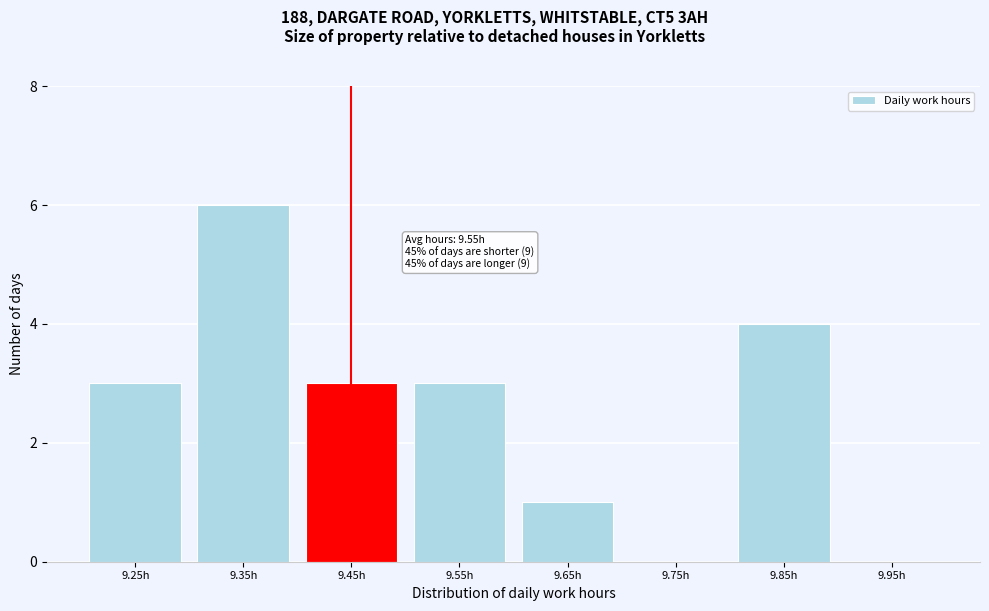

Reading left to right, transcribe all the data shown in this chart.

9.25h=3	9.35h=6	9.45h=3	9.55h=3	9.65h=1	9.75h=0	9.85h=4	9.95h=0